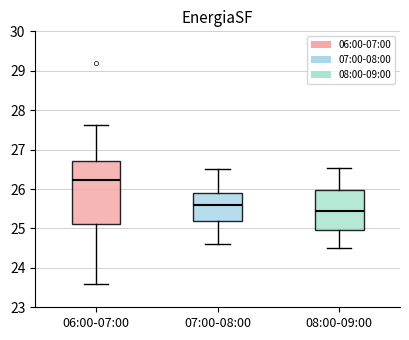

Where does the lower whisker of the box for 06:00-07:00 end on the y-axis? The values are not printed on the chart, so give them approximately, as read against the axis.

23.6